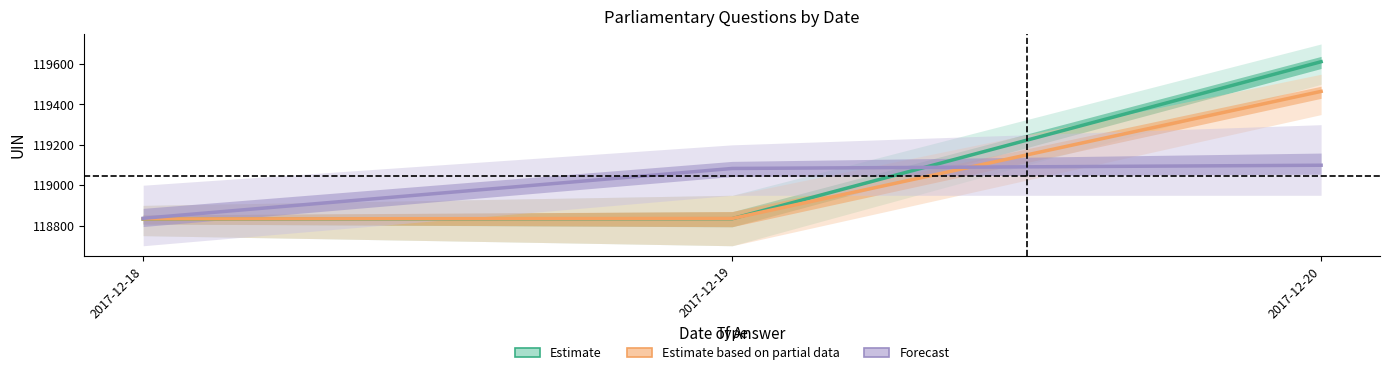

How many lines are shown in the chart?

3